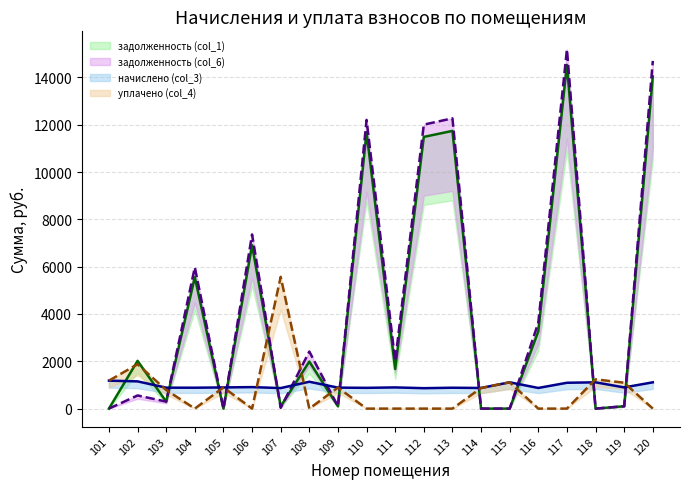

Which series has the largest total across all categories?

задолженность (col_6)